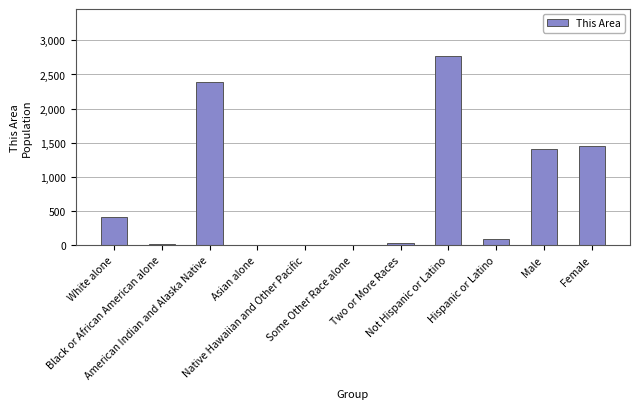

What is the maximum value shown in the chart?

2768